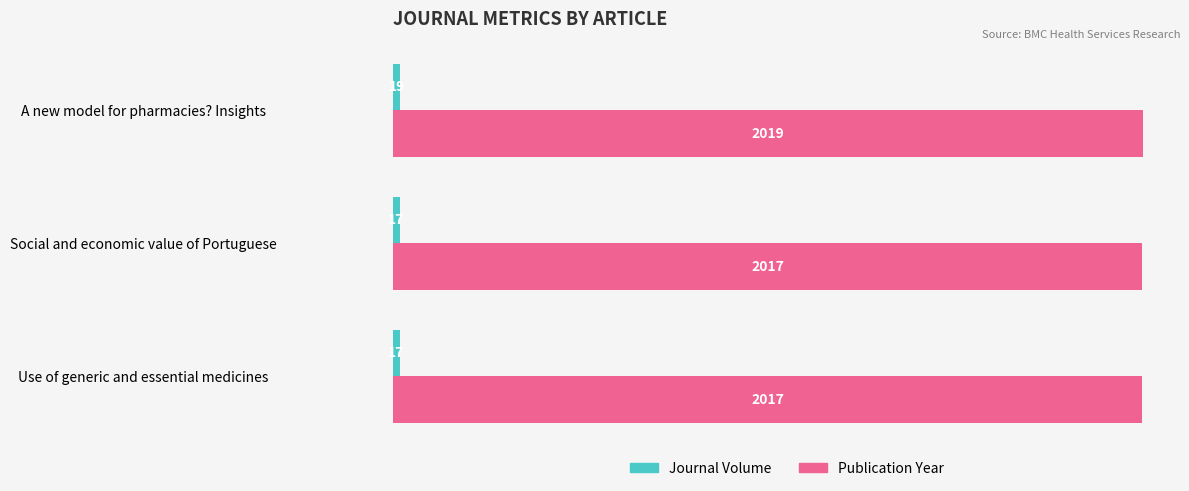

The Publication Year series shows 1201 at Use of generic and essential medicines. True or false?

False